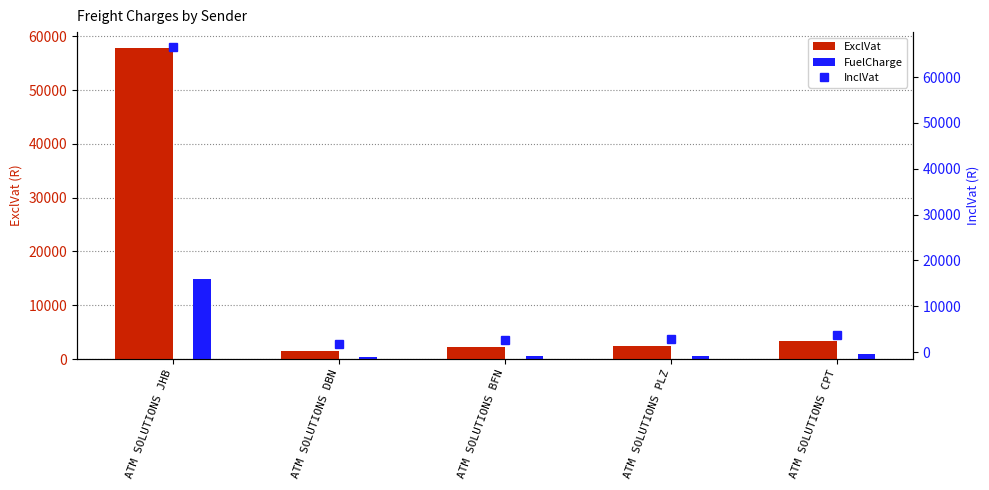

Where does the FuelCharge series first go above 621?

ATM SOLUTIONS JHB